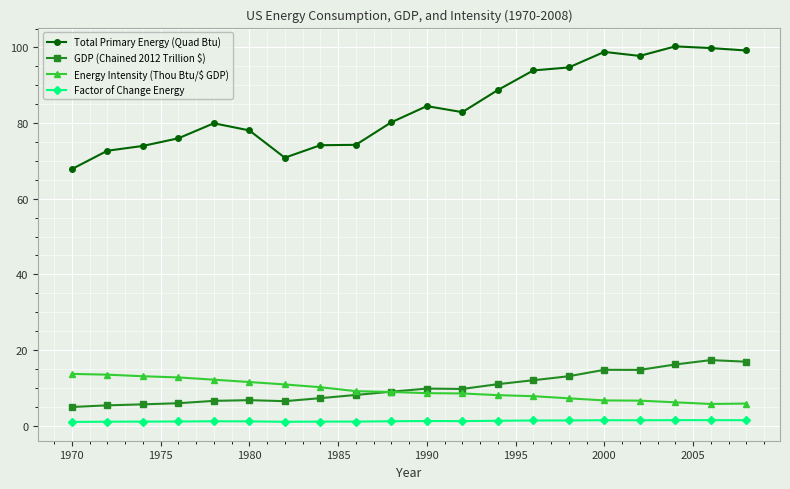

Which series has the widest spread of values?

Total Primary Energy (Quad Btu)